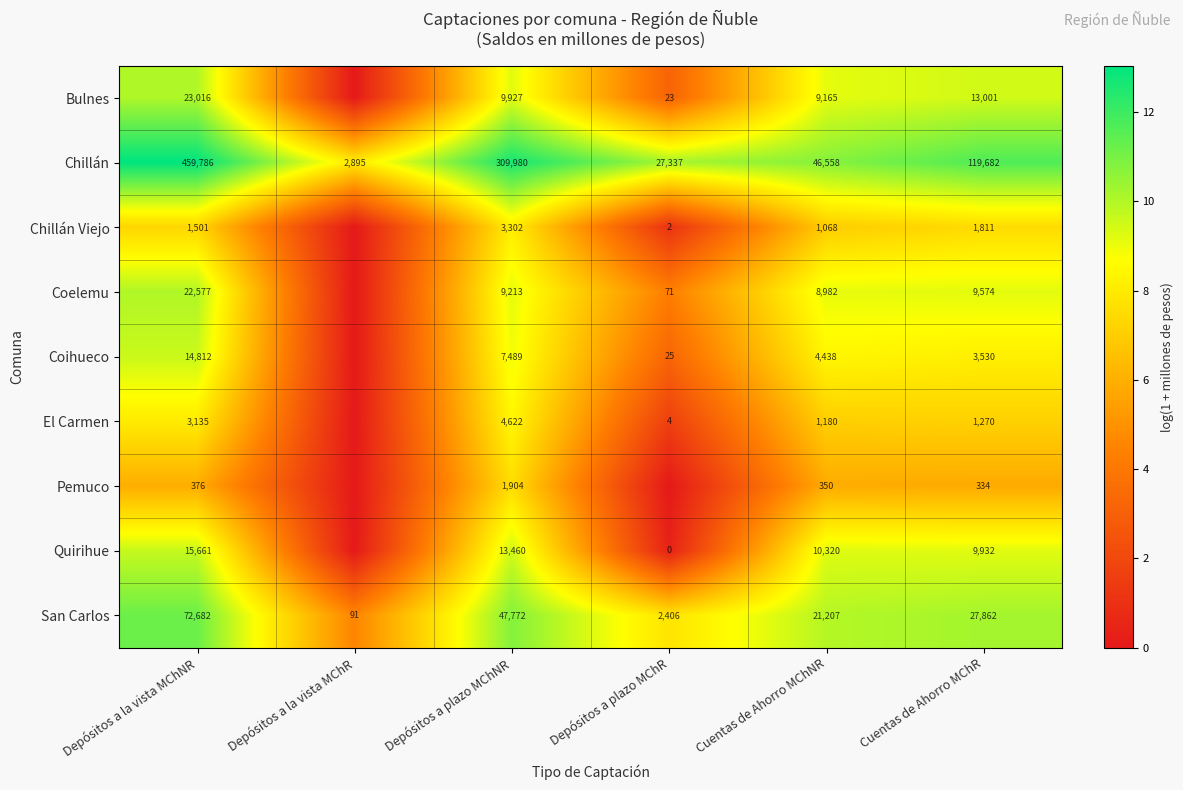

At which label does San Carlos first exceed 27862?

Depósitos a la vista MChNR